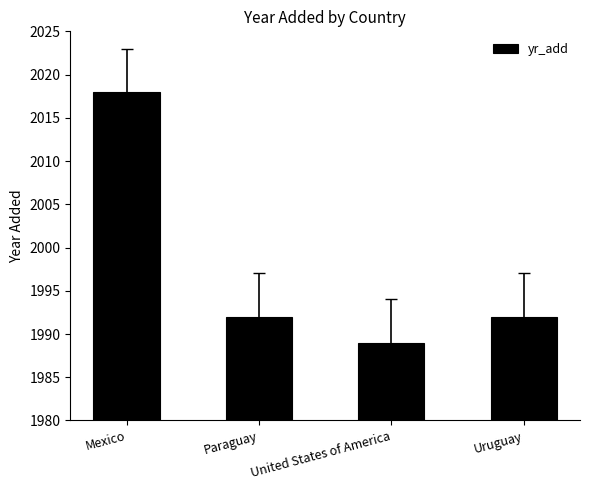

What is the approximate value at Mexico?

2018